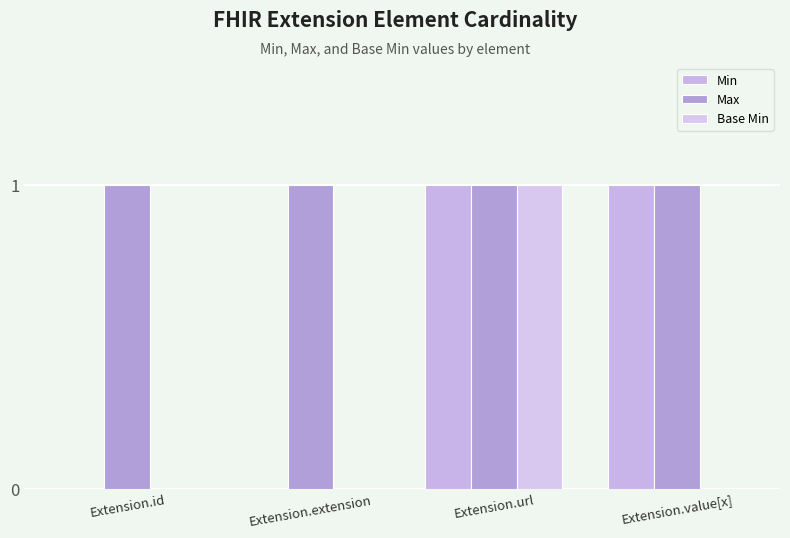

Reading right to left, what are all the values shown in this chart?

Min: Extension.value[x]=1	Extension.url=1	Extension.extension=0	Extension.id=0
Max: Extension.value[x]=1	Extension.url=1	Extension.extension=1	Extension.id=1
Base Min: Extension.value[x]=0	Extension.url=1	Extension.extension=0	Extension.id=0